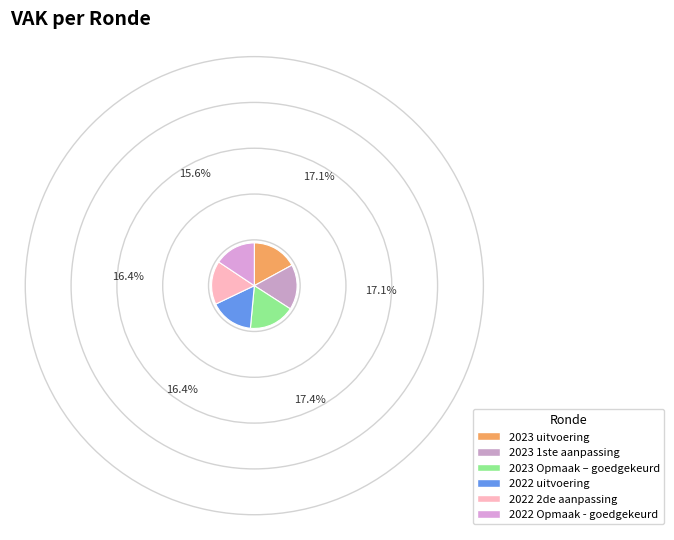

To the nearest percent, what is the average slice percentage?

17%